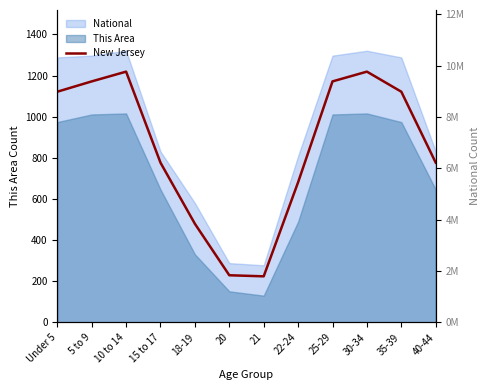

Where is the first local minimum?

21